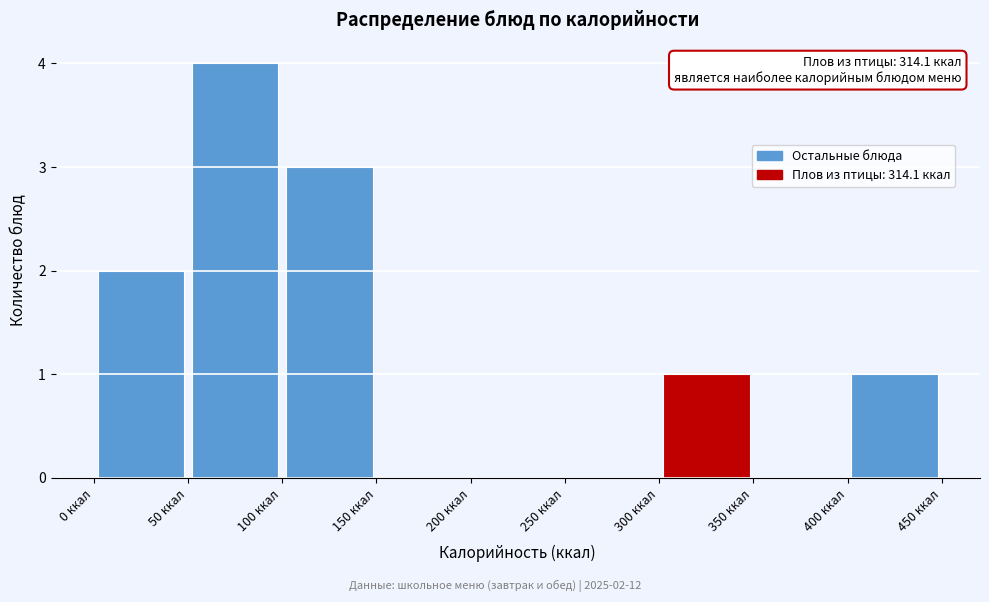

Over which range of the x-axis is the bar tallest?

50 to 100